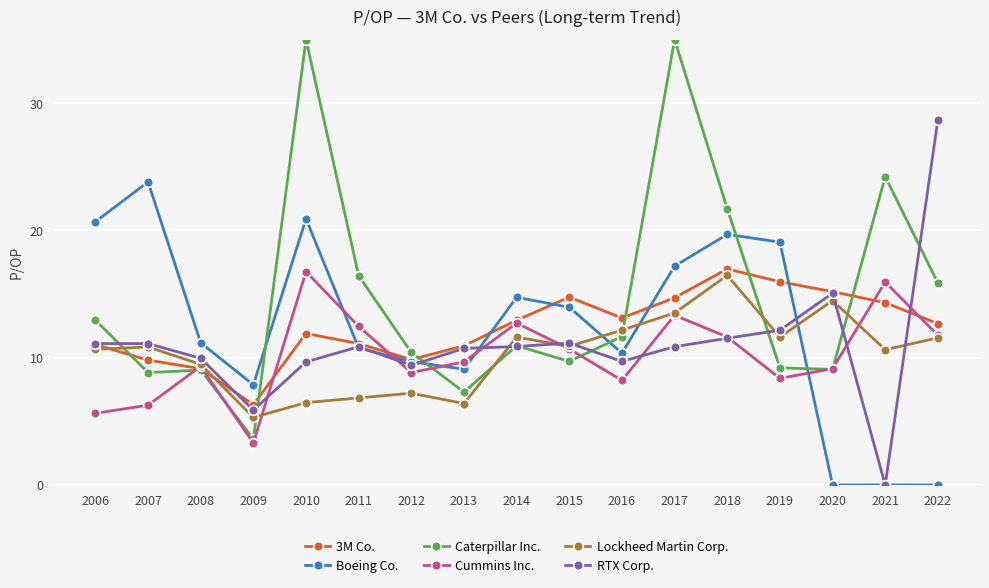

The Cummins Inc. series shows 5.6 at 2006. True or false?

True